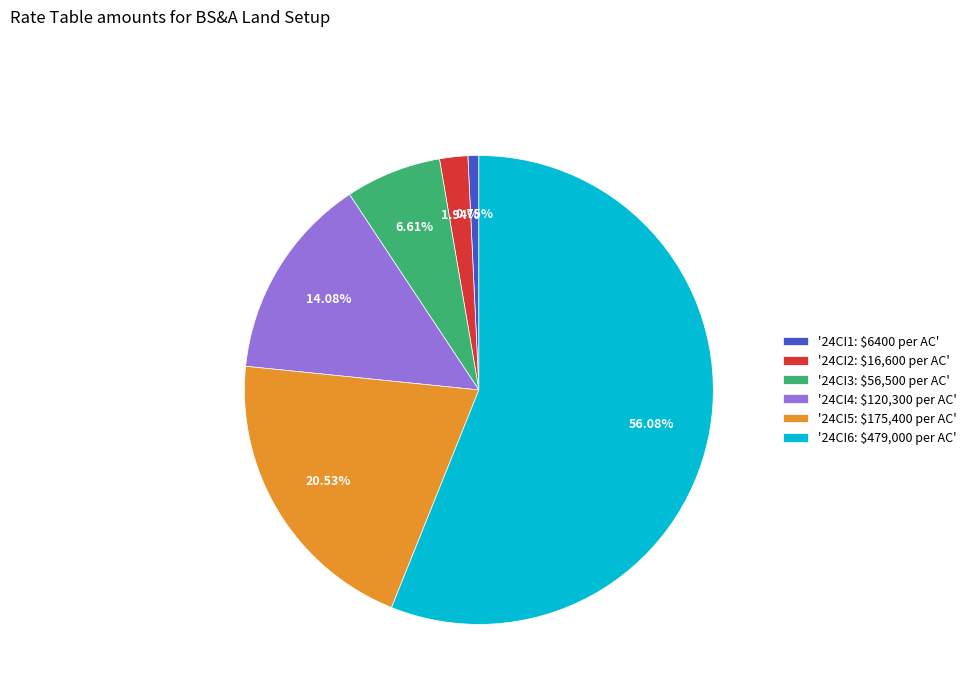

Does '24CI4: $120,300 per AC' account for over 50% of the chart?

No